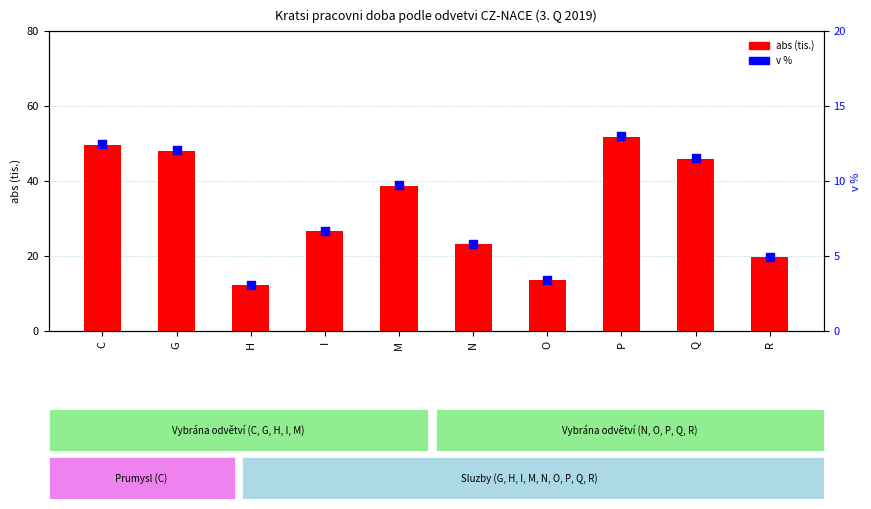

Which series contains the highest Y value?

abs (tis.)